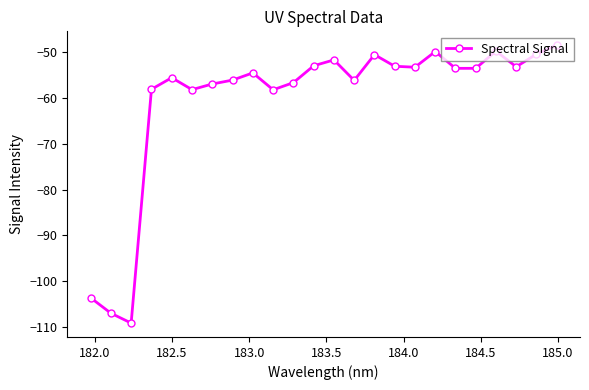

True or false: the data has more than 1 interior local peaks.

True